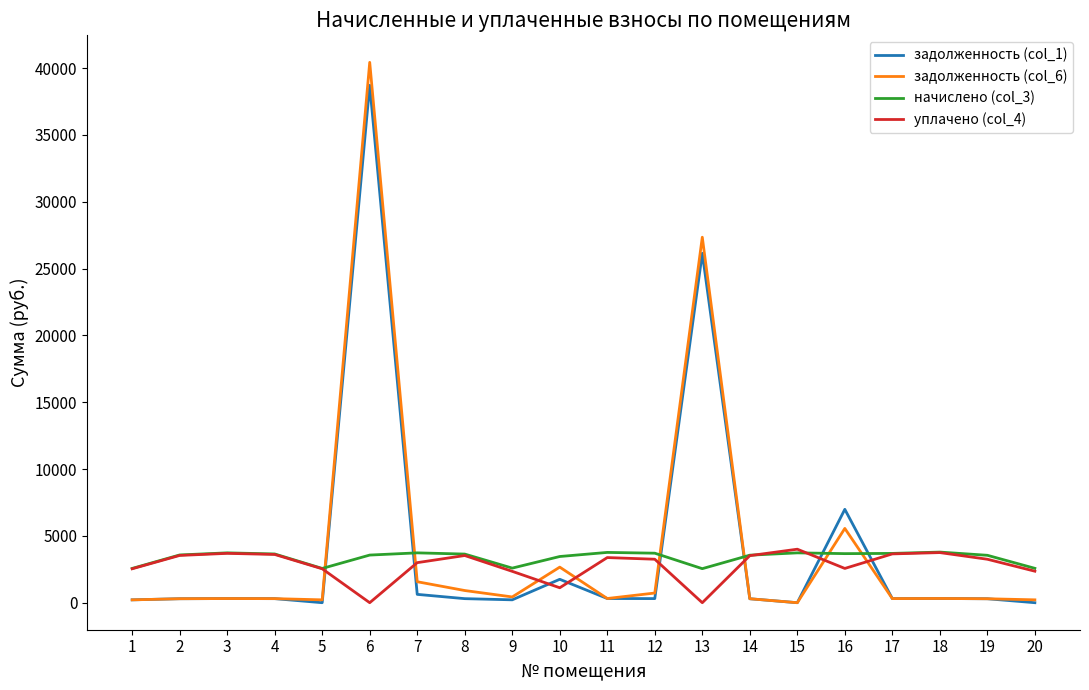

What is the maximum value shown in the chart?

40422.8